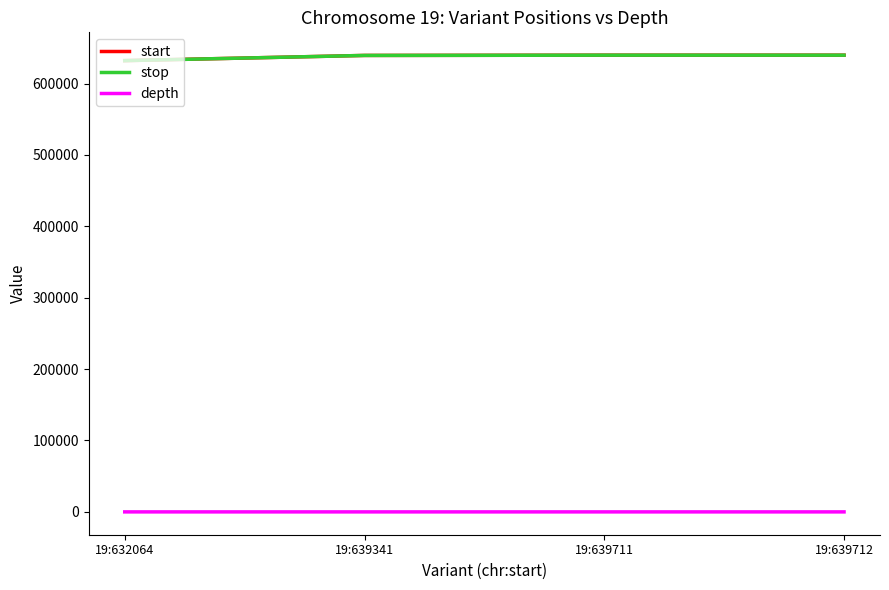

Is the value of start at 19:639341 greater than the value of depth at 19:639341?

Yes